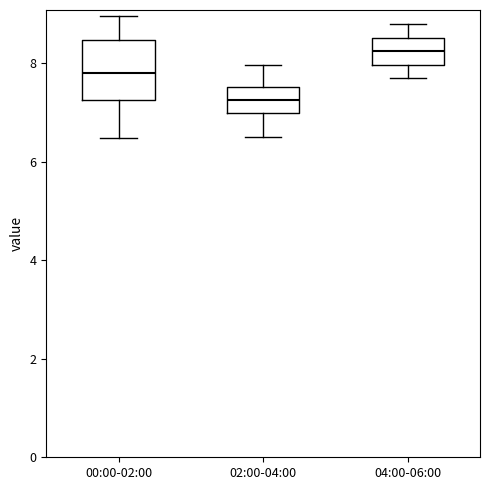

Reading left to right, read every box against the y-axis: the position of its median line, the range the box covers, and the ends of its whiskers. The values are not printed on the chart, so give them approximately, as read against the axis.

00:00-02:00: median 7.8, box 7.2 to 8.4, whiskers 6.4 to 9.0
02:00-04:00: median 7.2, box 7.0 to 7.6, whiskers 6.6 to 8.0
04:00-06:00: median 8.2, box 8.0 to 8.6, whiskers 7.8 to 8.8